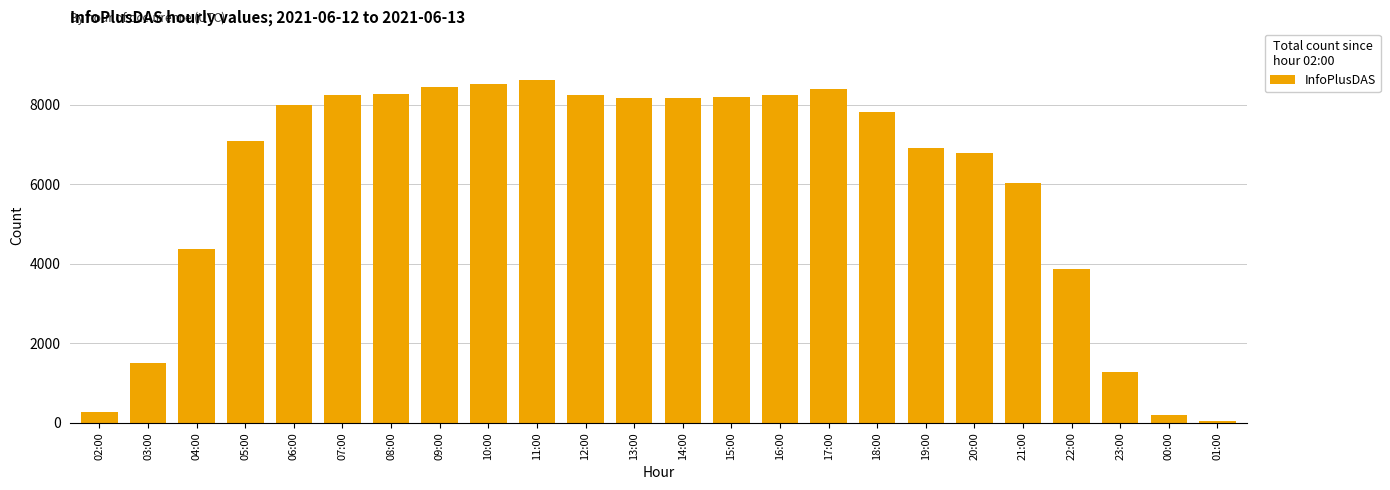

True or false: the data shows 3878 at 22:00.

True